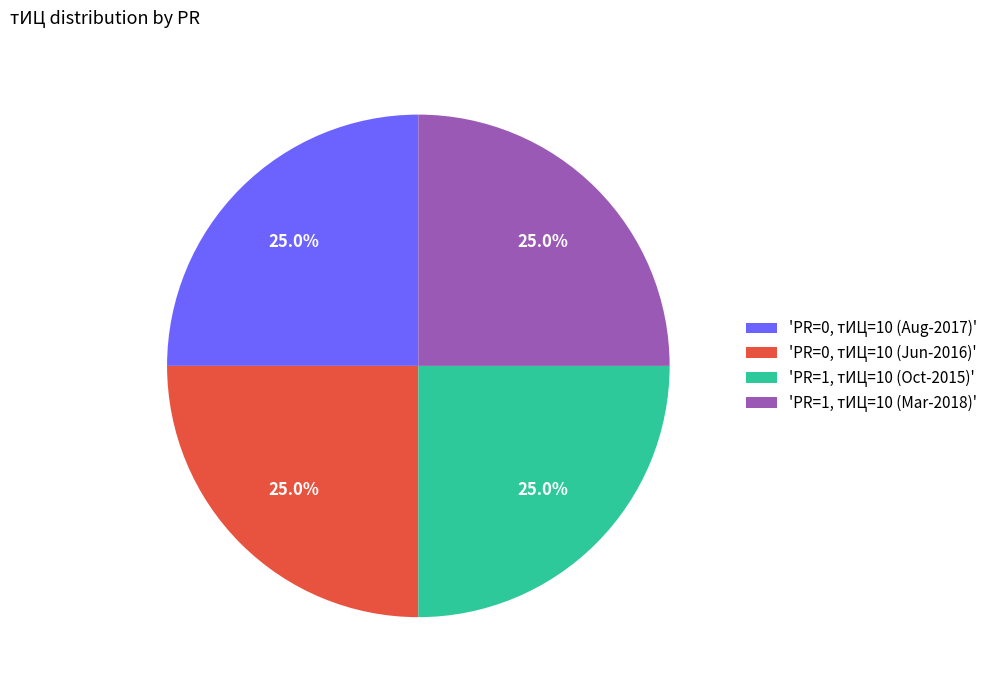

Does 'PR=1, тИЦ=10 (Mar-2018)' represent more than half of the total?

No